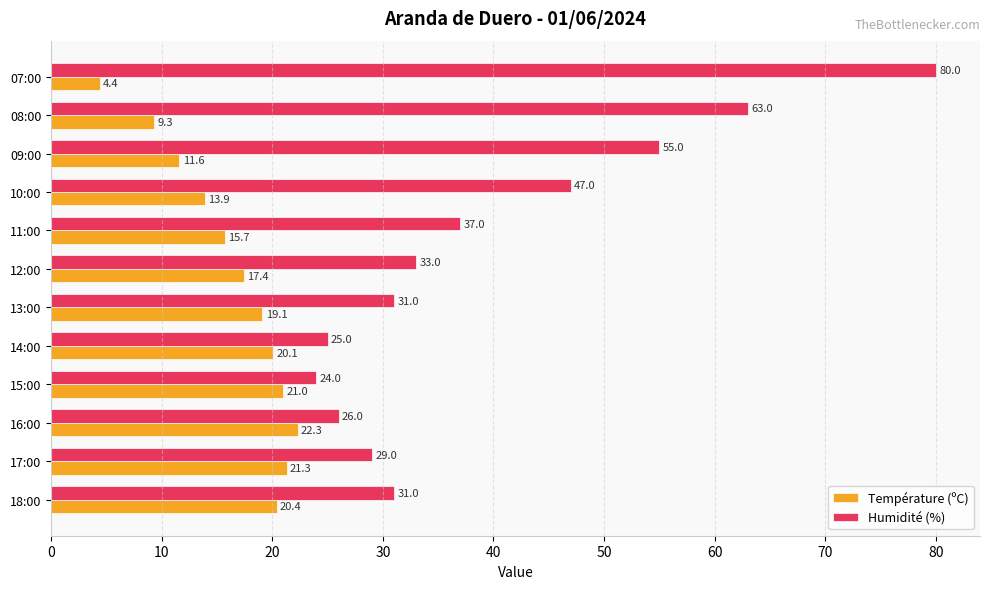

Which category has the highest value across all series?

07:00